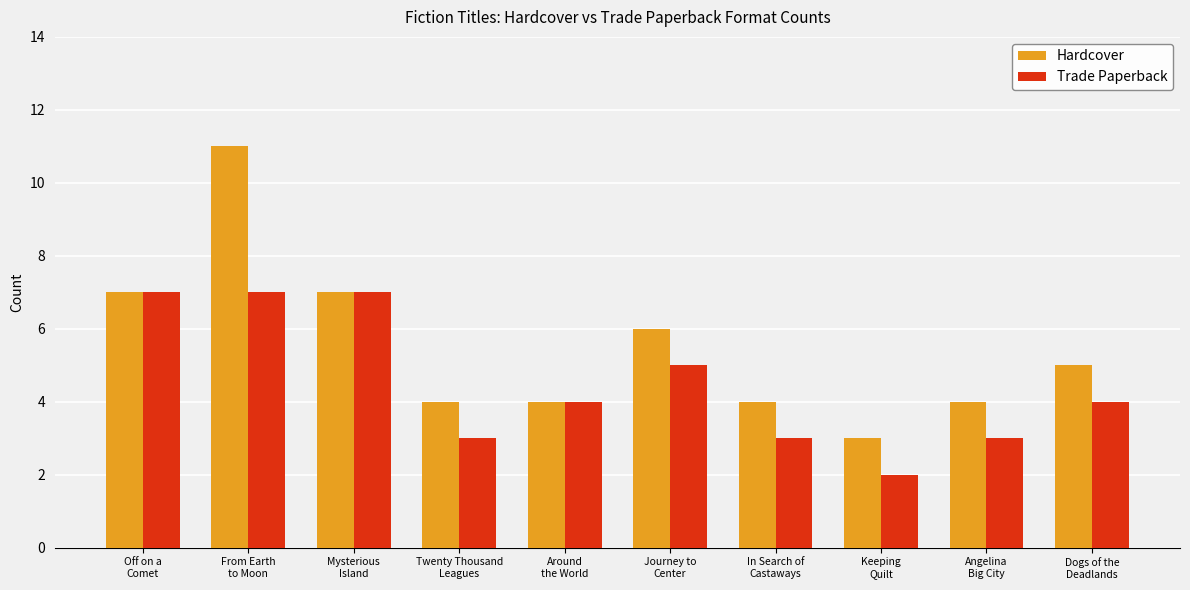

Is it true that Hardcover equals 5 at Dogs of the
Deadlands?

True